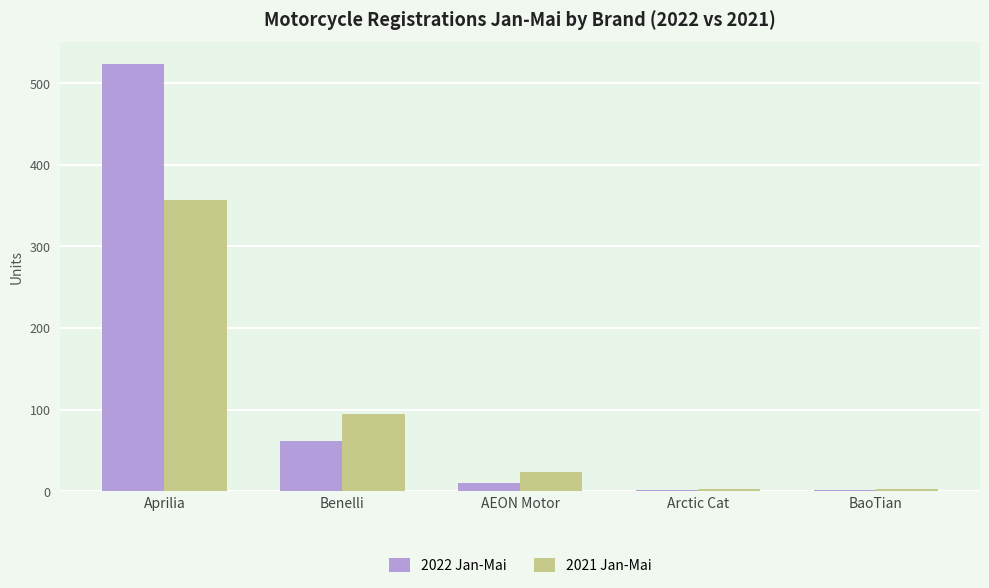

The 2022 Jan-Mai series shows 293 at Aprilia. True or false?

False